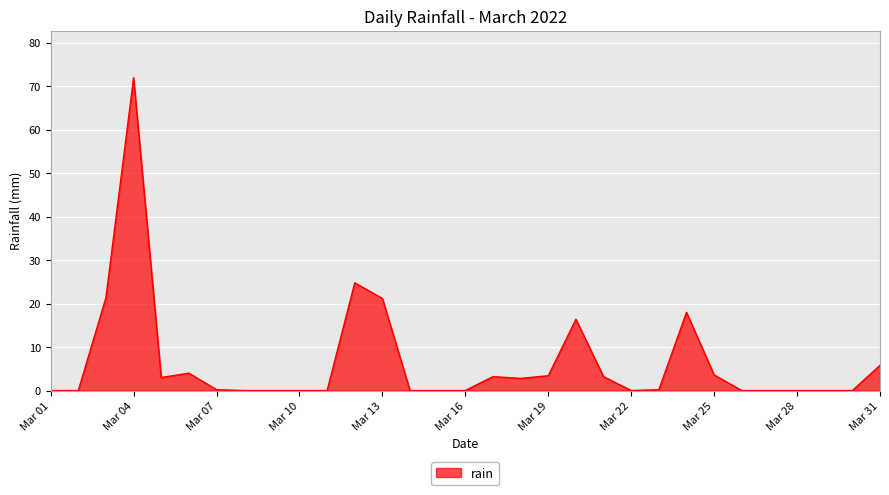

What is the maximum value shown in the chart?

72.0